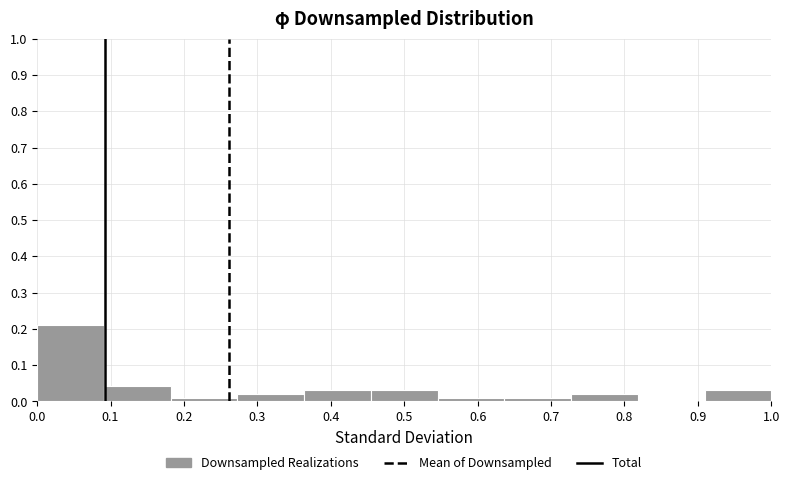

Reading left to right, list every bar in this chart as the range it spans on the x-axis followed by its height. Neither the bar edges nor the heights are printed on the chart, so give them approximately, as read against the axes.

0.00 to 0.09: 0.21
0.09 to 0.18: 0.04
0.18 to 0.27: 0.01
0.27 to 0.36: 0.02
0.36 to 0.45: 0.03
0.45 to 0.55: 0.03
0.55 to 0.64: 0.01
0.64 to 0.73: 0.01
0.73 to 0.82: 0.02
0.82 to 0.91: 0
0.91 to 1.00: 0.03